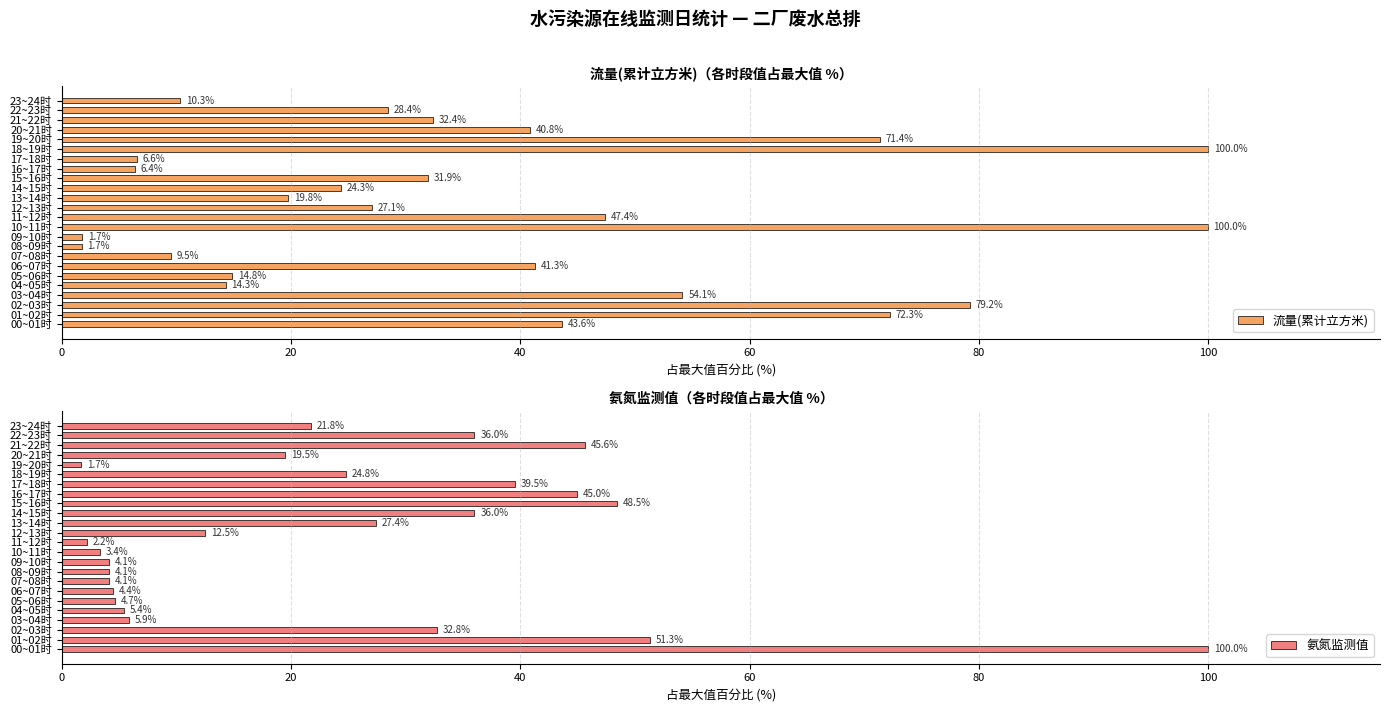

What are all the series names shown in the legend?

流量(累计立方米), 氨氮监测值